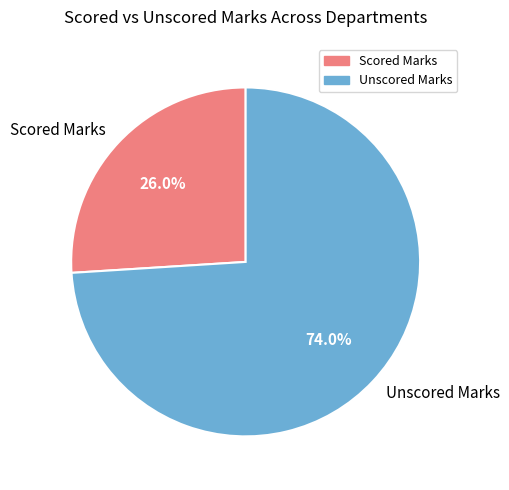

Which category has the smallest portion of the pie?

Scored Marks